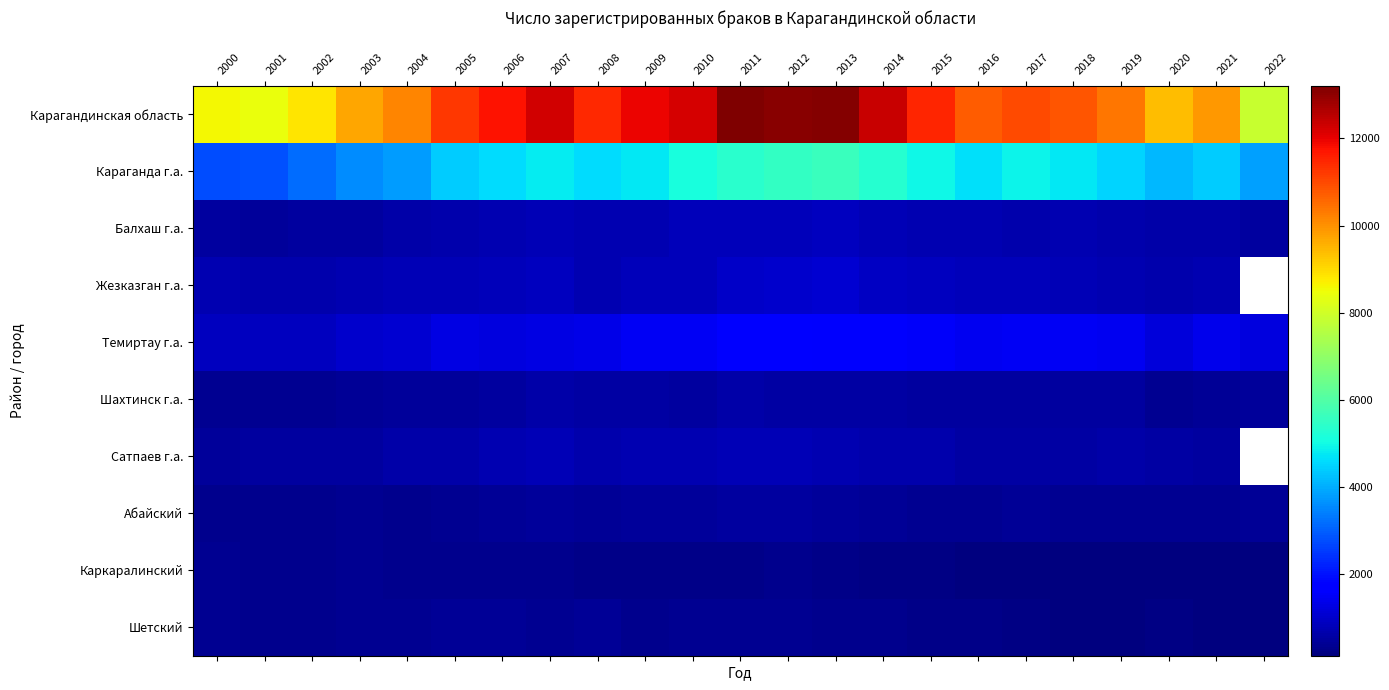

Which series has the largest total across all categories?

Карагандинская область